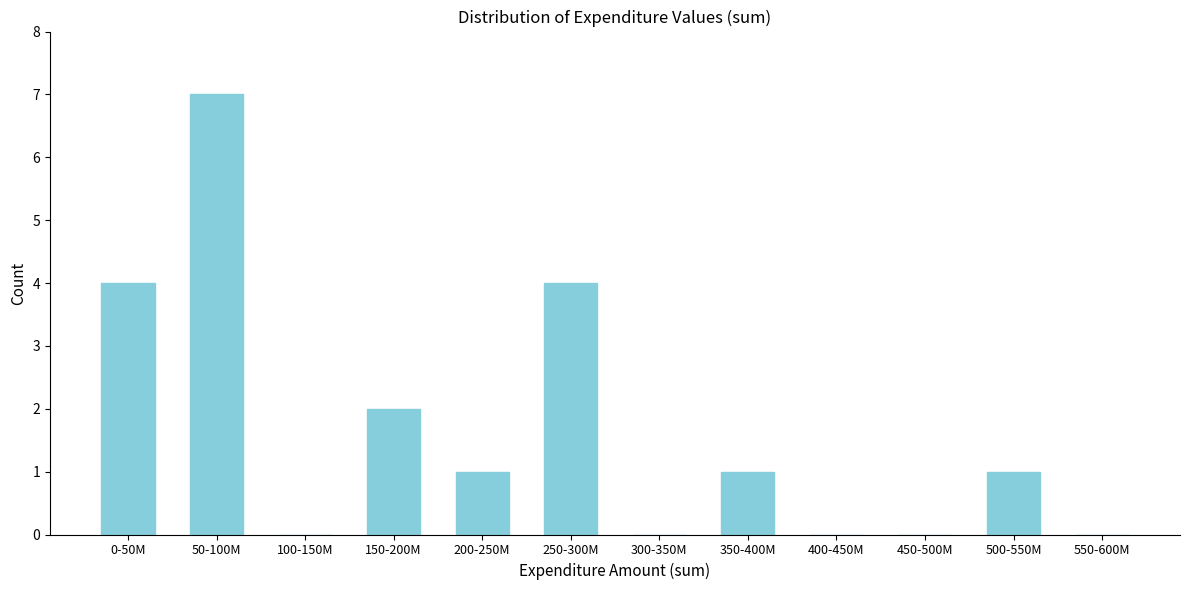

Reading right to left, what are all the values shown in this chart?

550-600M=0	500-550M=1	450-500M=0	400-450M=0	350-400M=1	300-350M=0	250-300M=4	200-250M=1	150-200M=2	100-150M=0	50-100M=7	0-50M=4